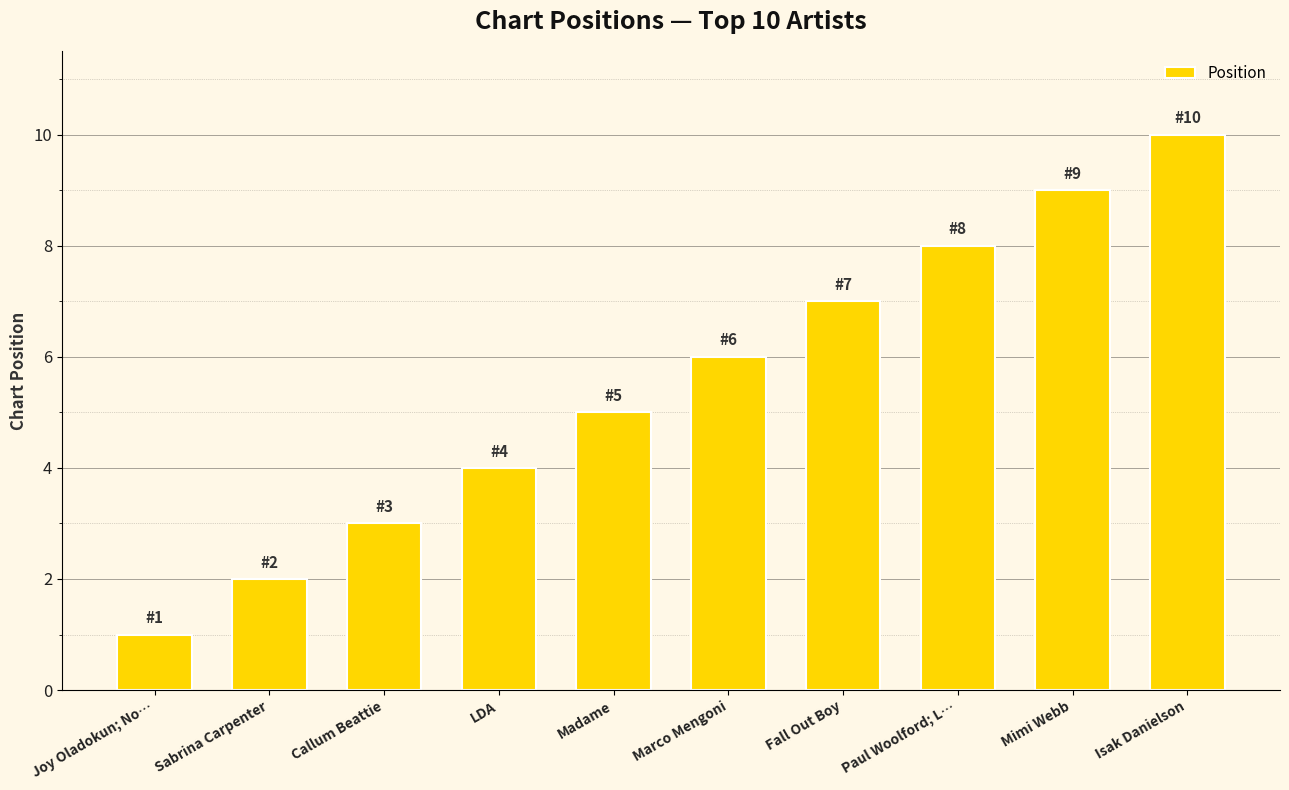

What is the change in value from Fall Out Boy to Isak Danielson?

+3